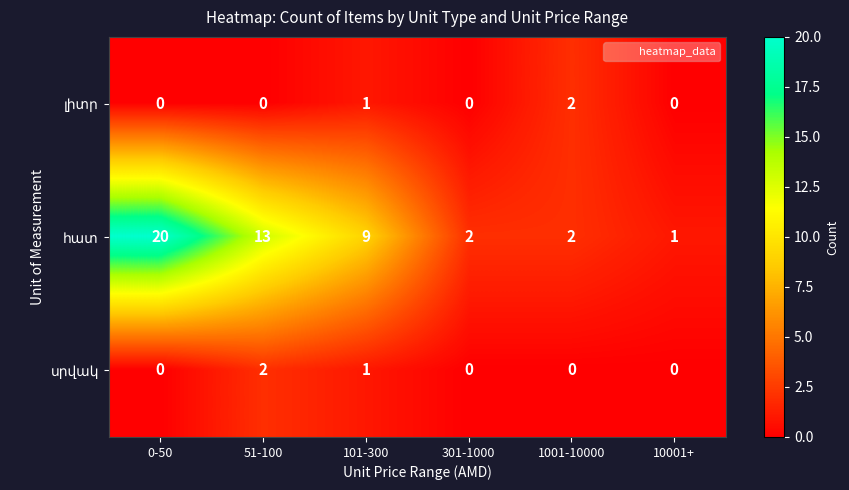

What is the total value across all series at 1001-10000?

4